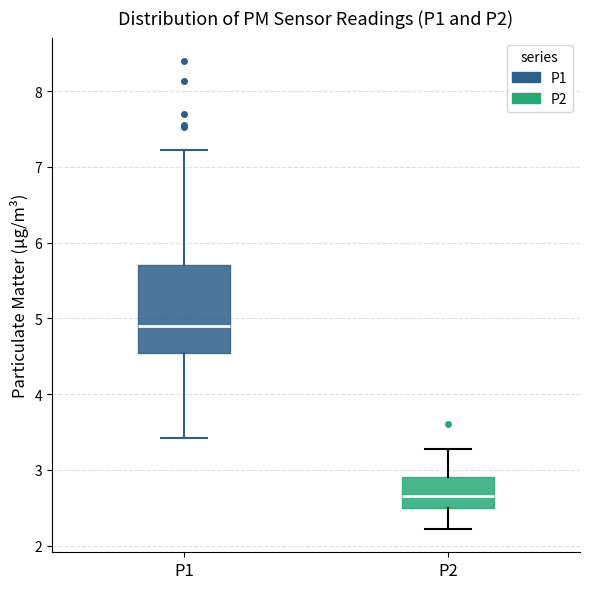

Where is the lower edge of the box for P1 on the y-axis? The values are not printed on the chart, so give them approximately, as read against the axis.

4.5